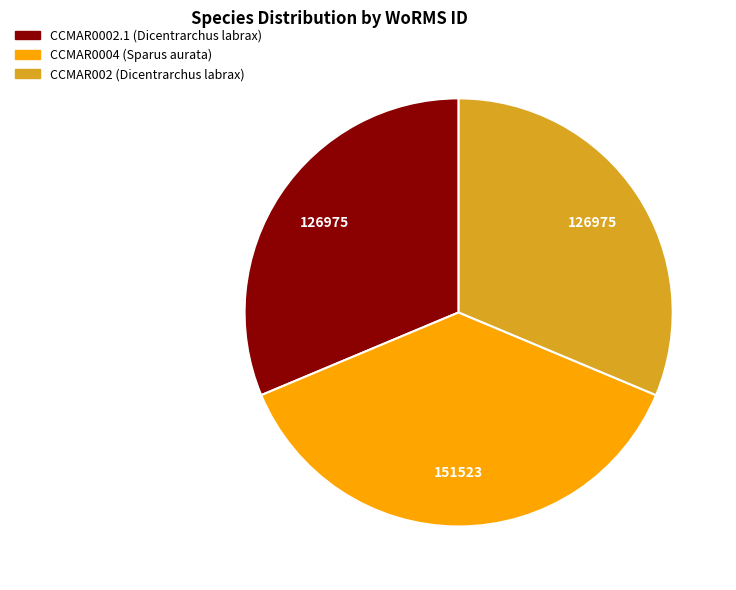

Approximately how many times larger is the value at CCMAR0004 compared to CCMAR002?

1.2